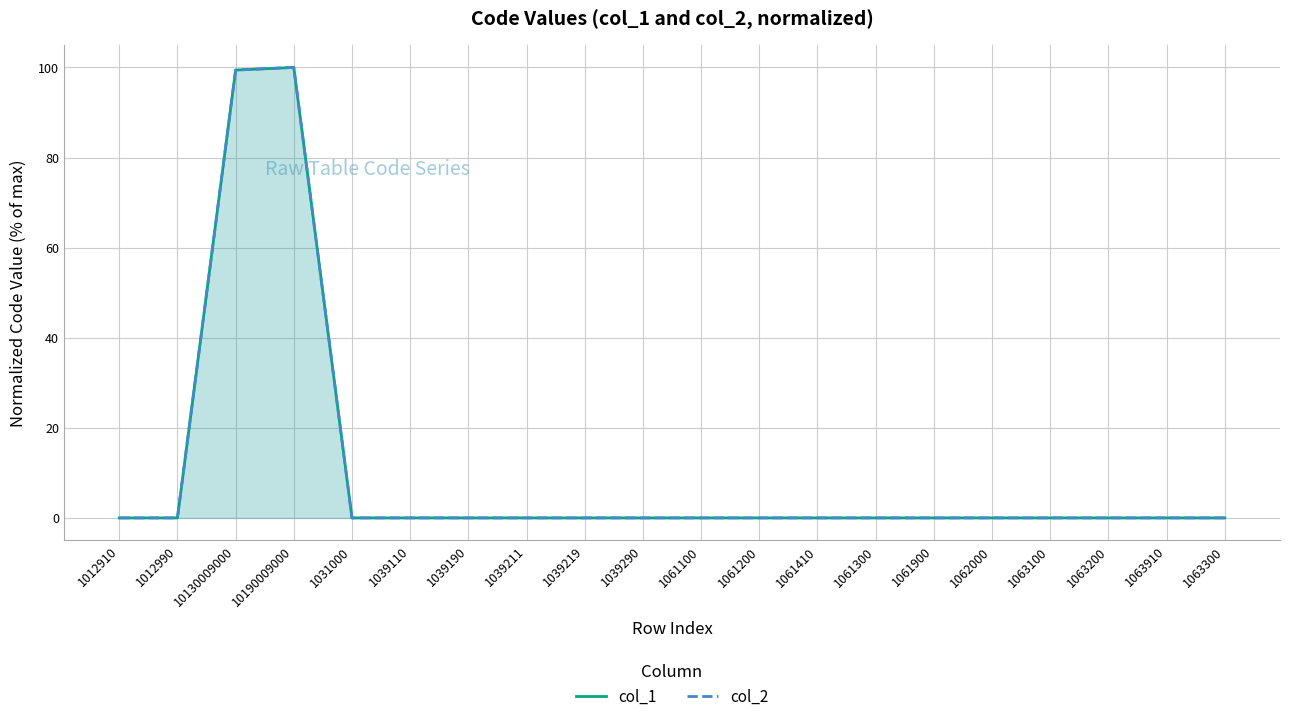

How many distinct data groups are displayed?

2